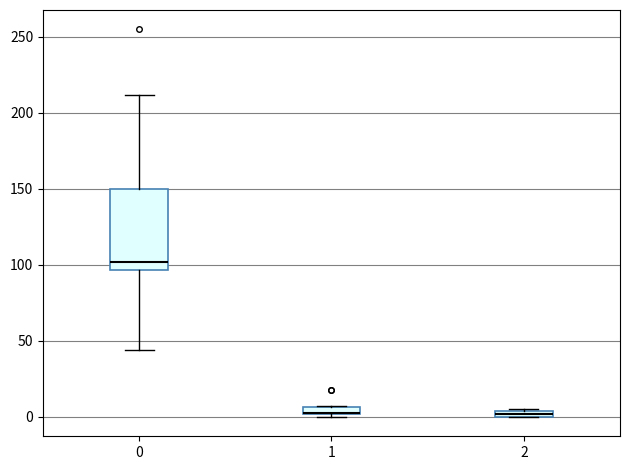

Where is the lower edge of the box at x = 2 on the y-axis? The values are not printed on the chart, so give them approximately, as read against the axis.

0